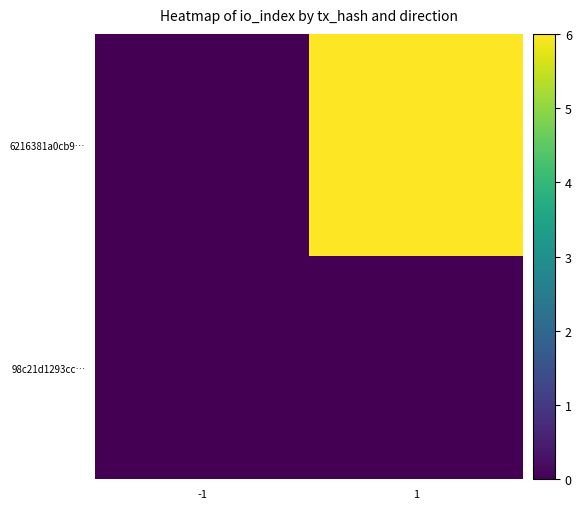

Which category has the lowest value across all series?

-1